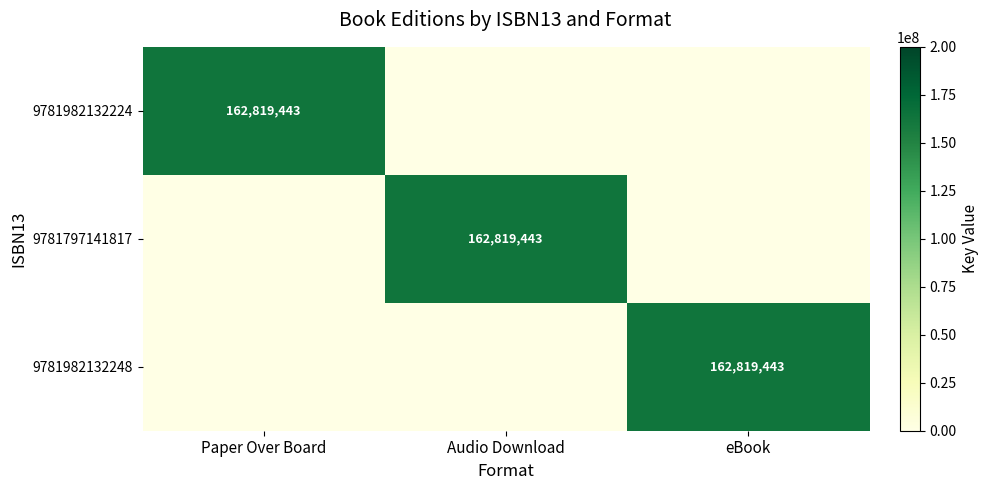

The value of 9781982132224 at Paper Over Board is 162819443. True or false?

True